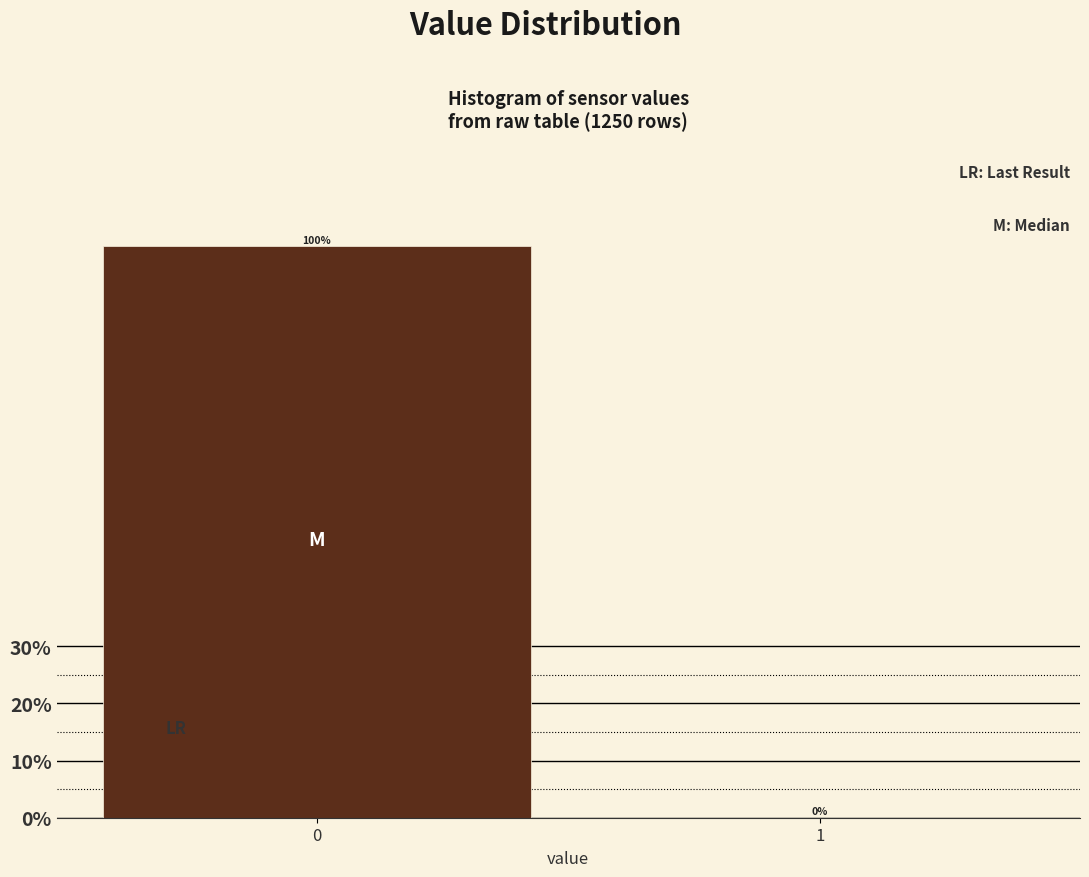

Reading right to left, extract all data points from this chart.

1=0	0=100